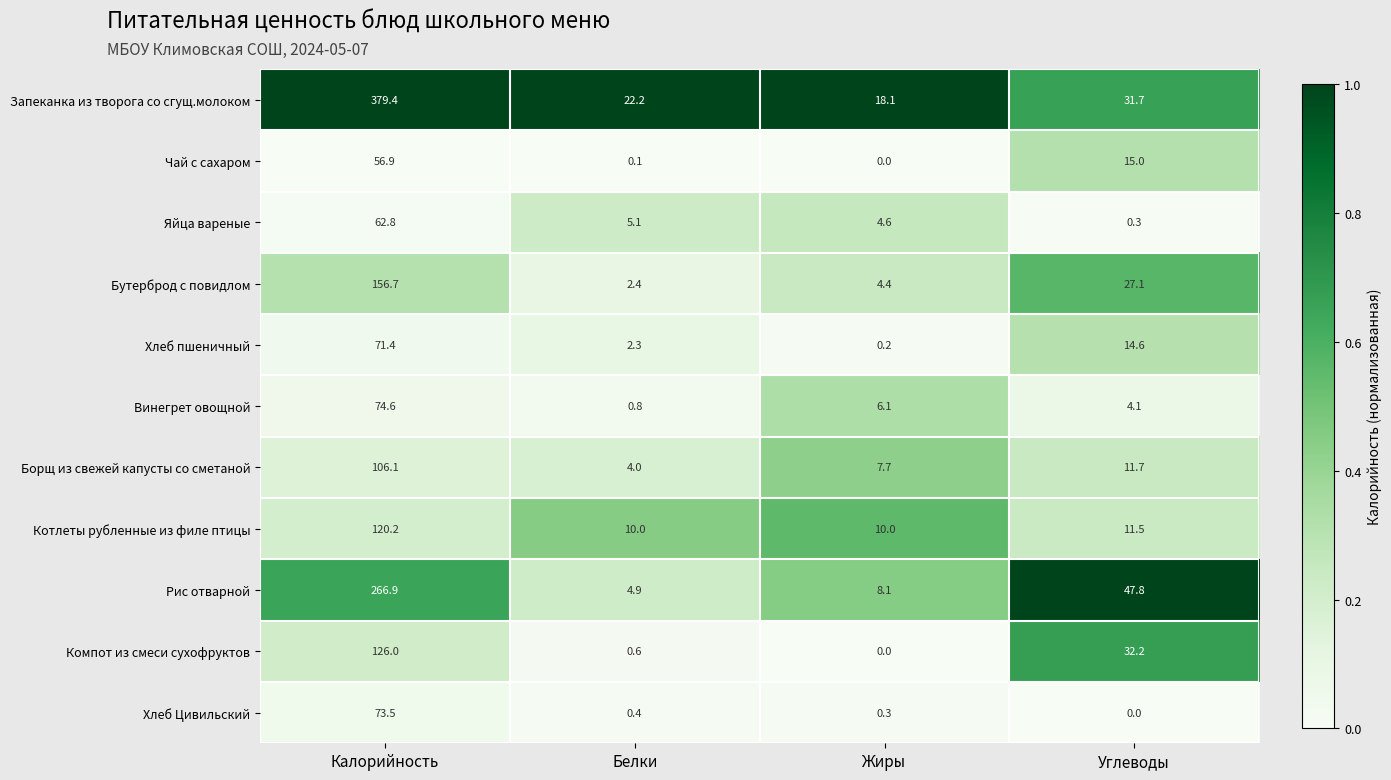

At Углеводы, list the series in order from smallest to largest.

Хлеб Цивильский, Яйца вареные, Винегрет овощной, Котлеты рубленные из филе птицы, Борщ из свежей капусты со сметаной, Хлеб пшеничный, Чай с сахаром, Бутерброд с повидлом, Запеканка из творога со сгущ.молоком, Компот из смеси сухофруктов, Рис отварной